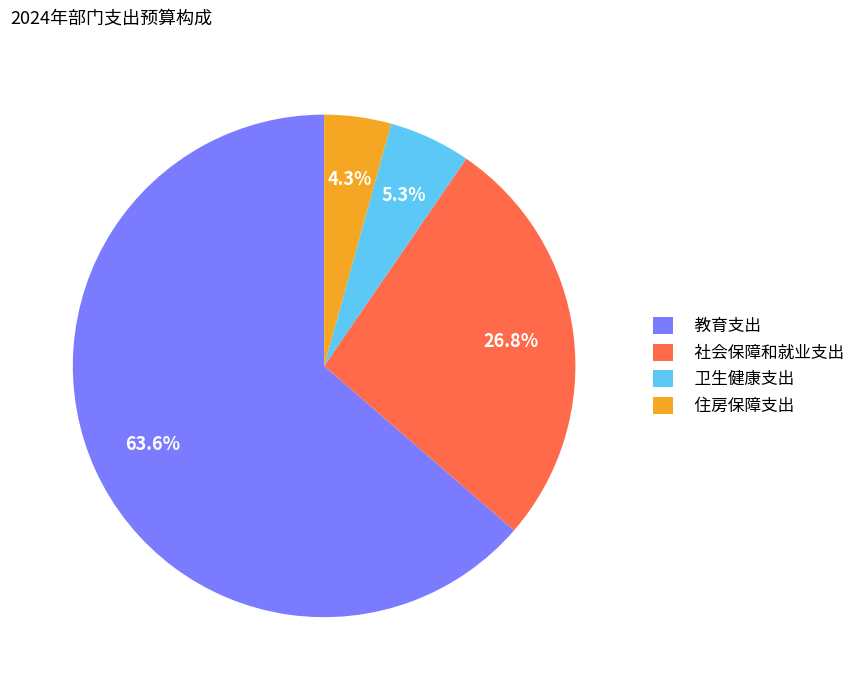

What is the largest slice in the pie chart?

教育支出